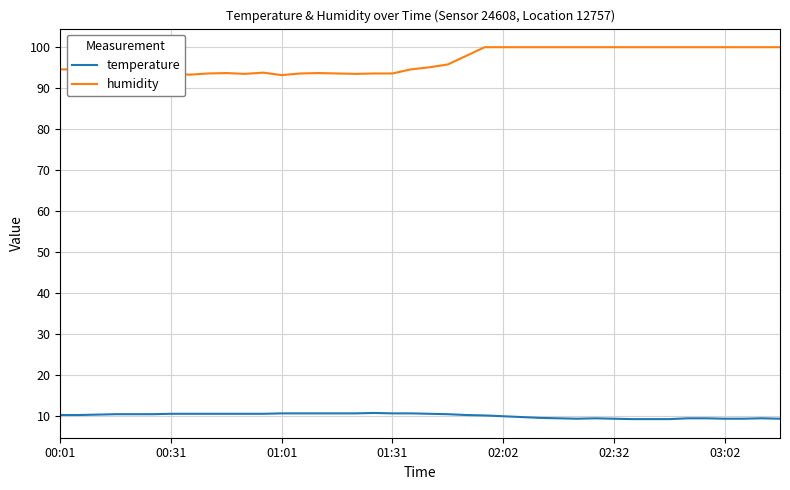

List the series in order of their overall mean, highest first.

humidity, temperature